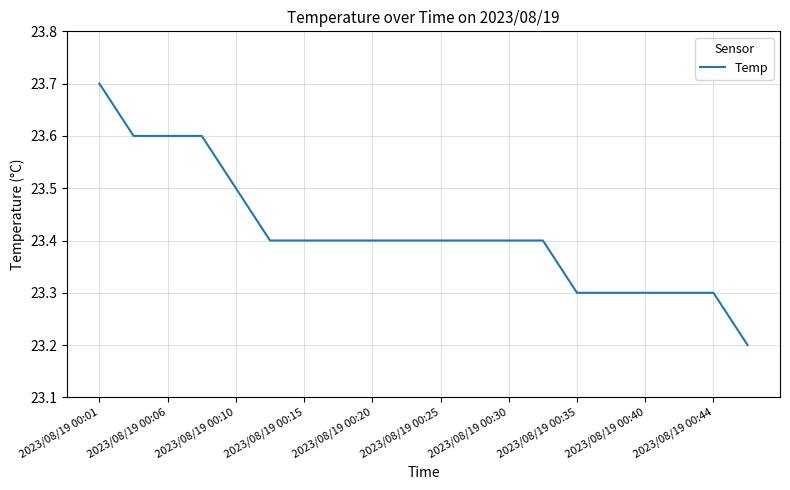

What is the minimum value shown in the chart?

23.2